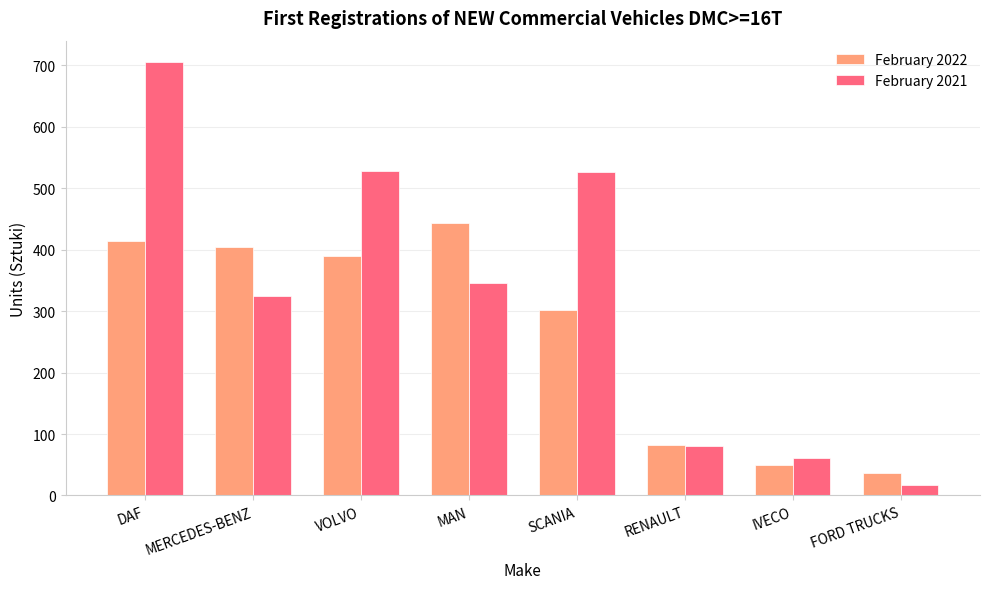

Which series has the widest spread of values?

February 2021